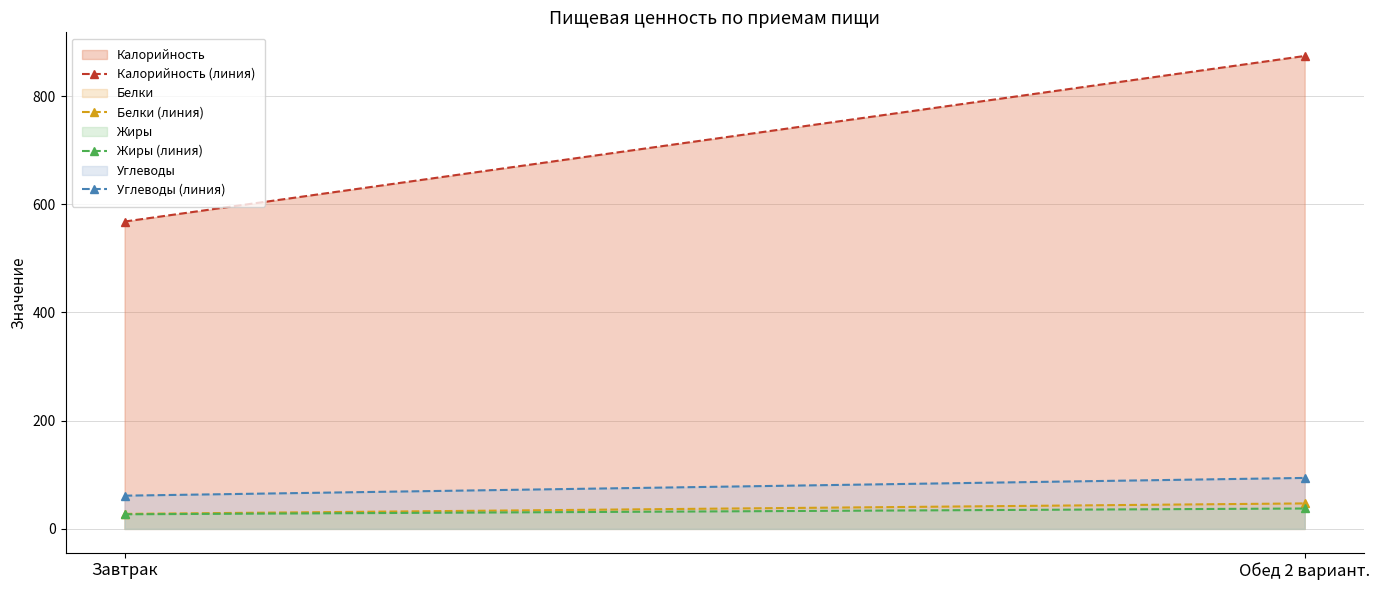

What is the total value across all series at Обед 2 вариант.?

1053.0